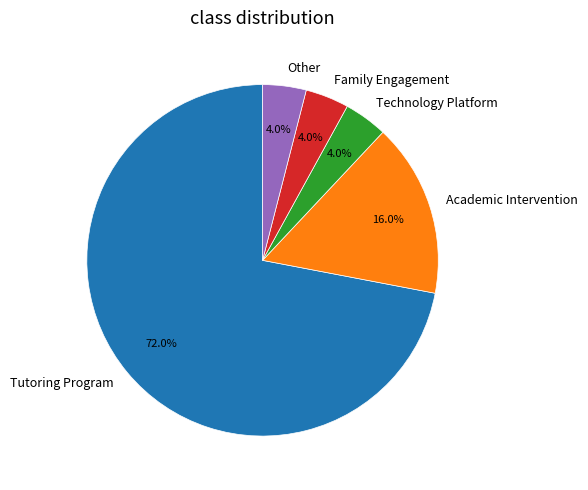

Between Tutoring Program and Family Engagement, which is larger?

Tutoring Program